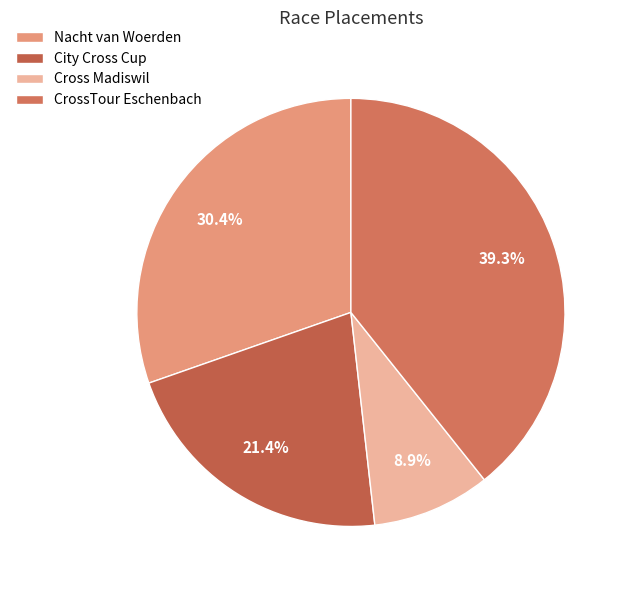

Which category has the biggest portion of the pie?

CrossTour Eschenbach